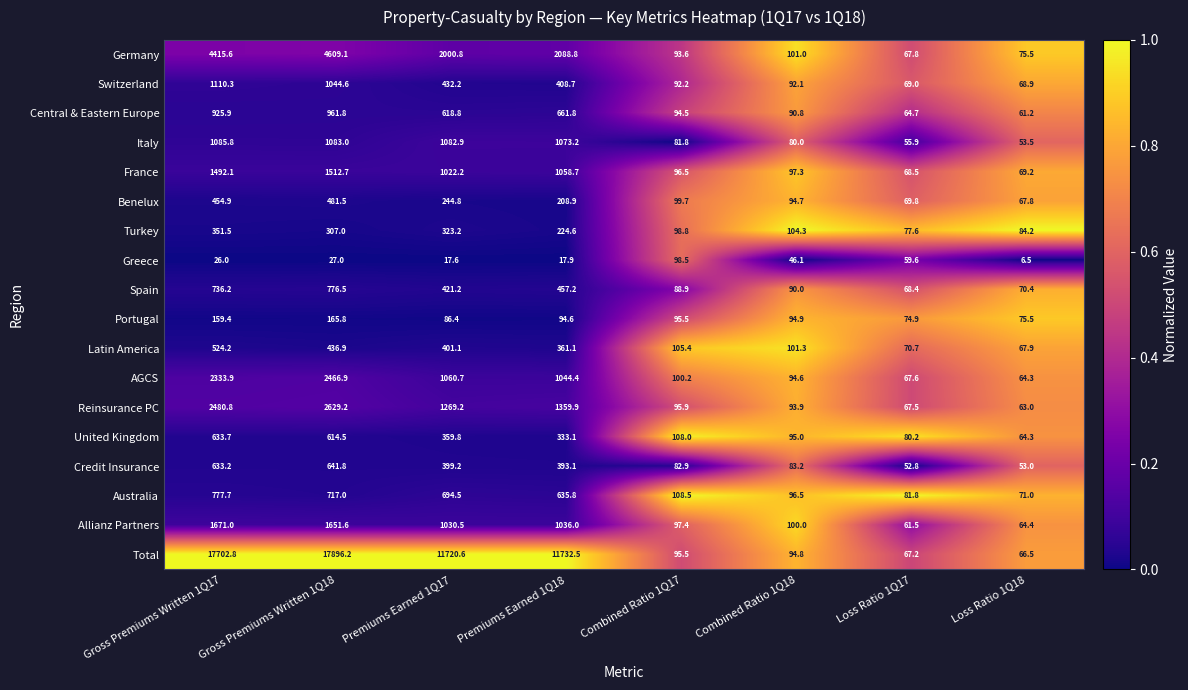

Where does the Italy series first go above 1073?

Gross Premiums Written 1Q17